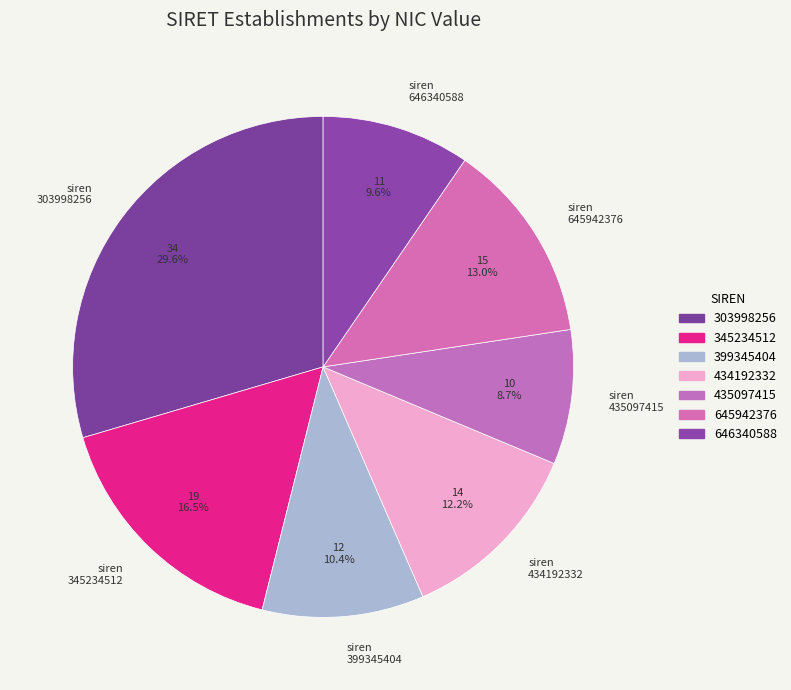

What is the largest slice in the pie chart?

siren 303998256